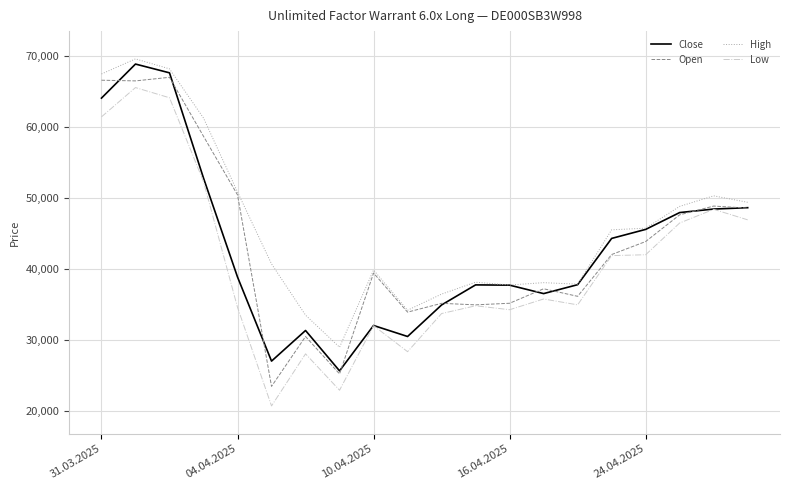

Which series has the largest total across all categories?

High